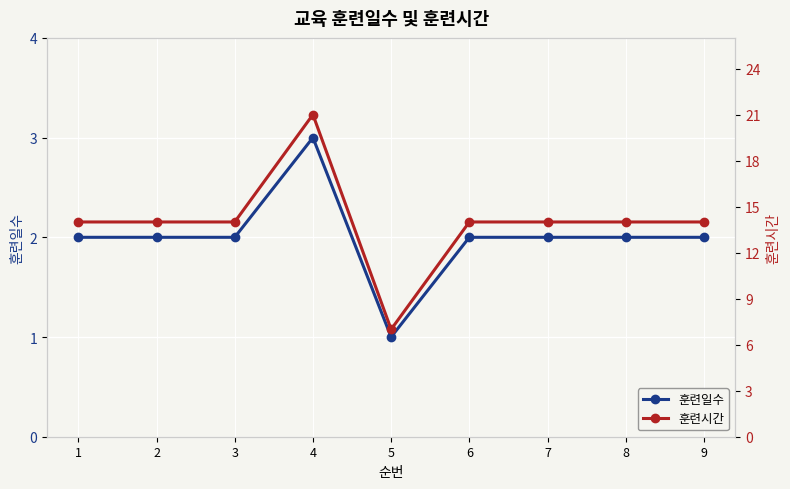

Which series changed the most between 6 and 8?

훈련일수